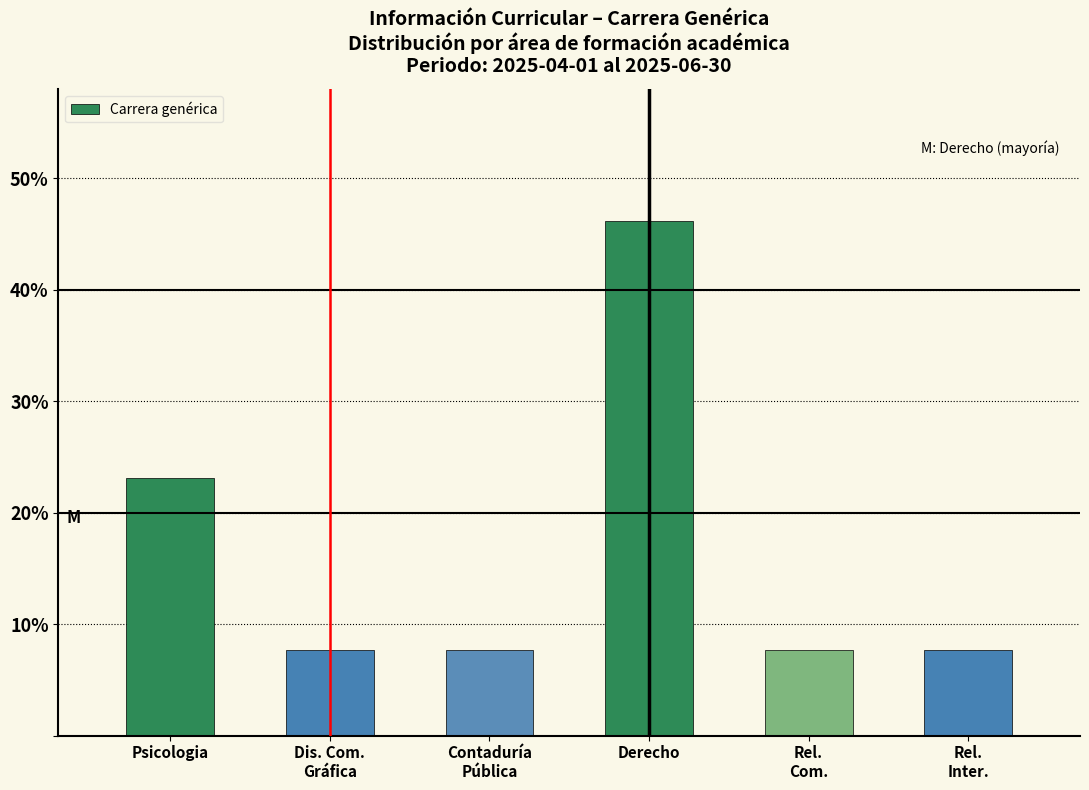

What is the value of the 3rd bar from the left?

0.1